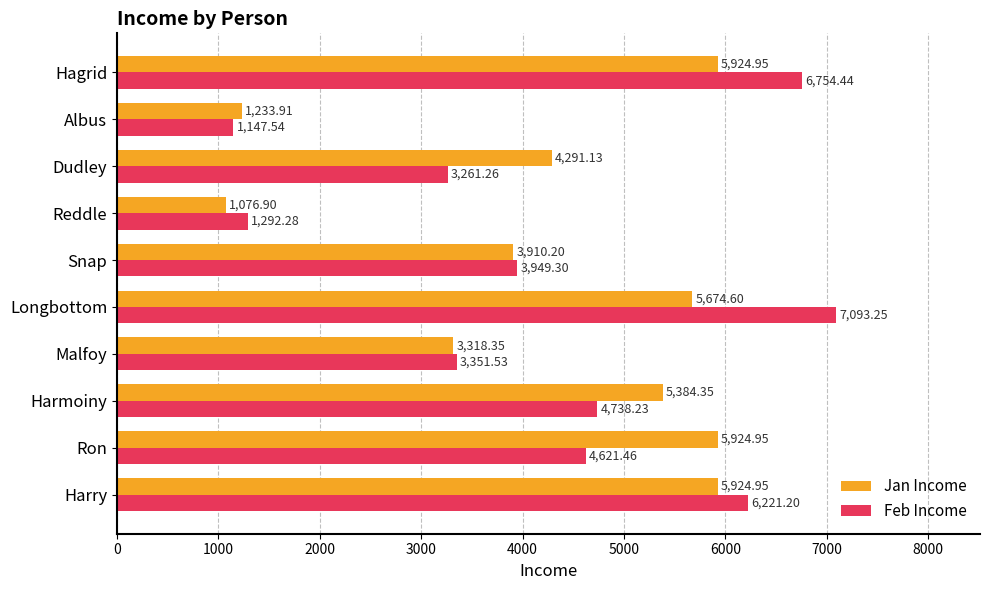

At which category is the sum across all series the highest?

Longbottom